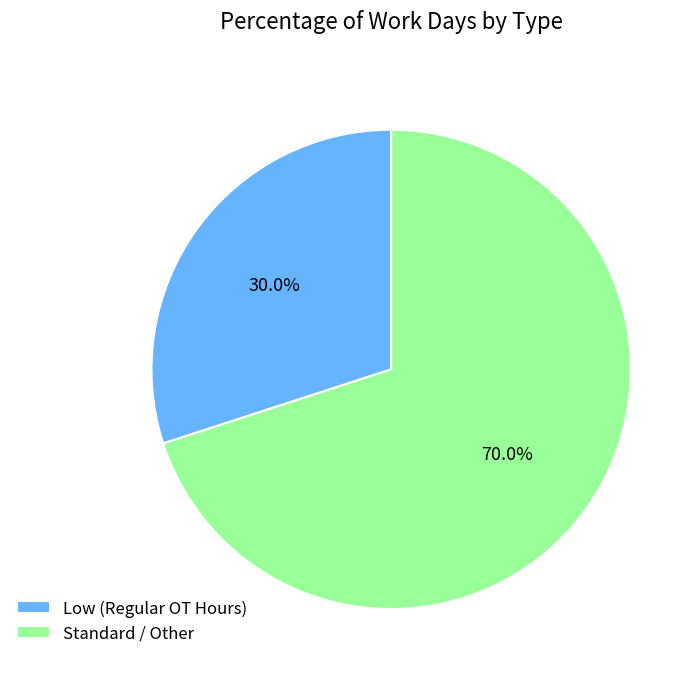

Rank the categories by value from lowest to highest.

Low (Regular OT Hours), Standard / Other